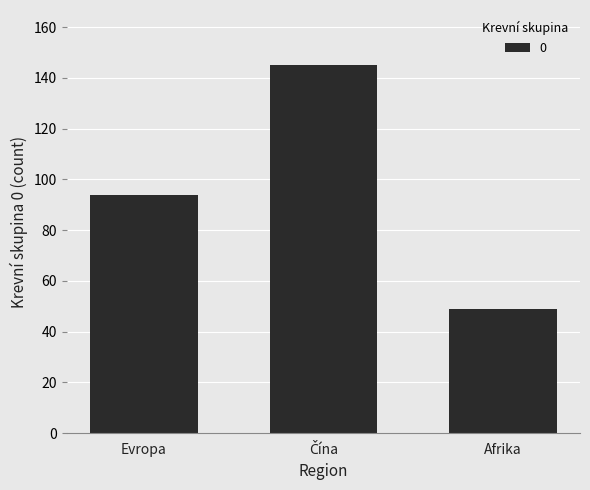

How many bars are there in total?

3